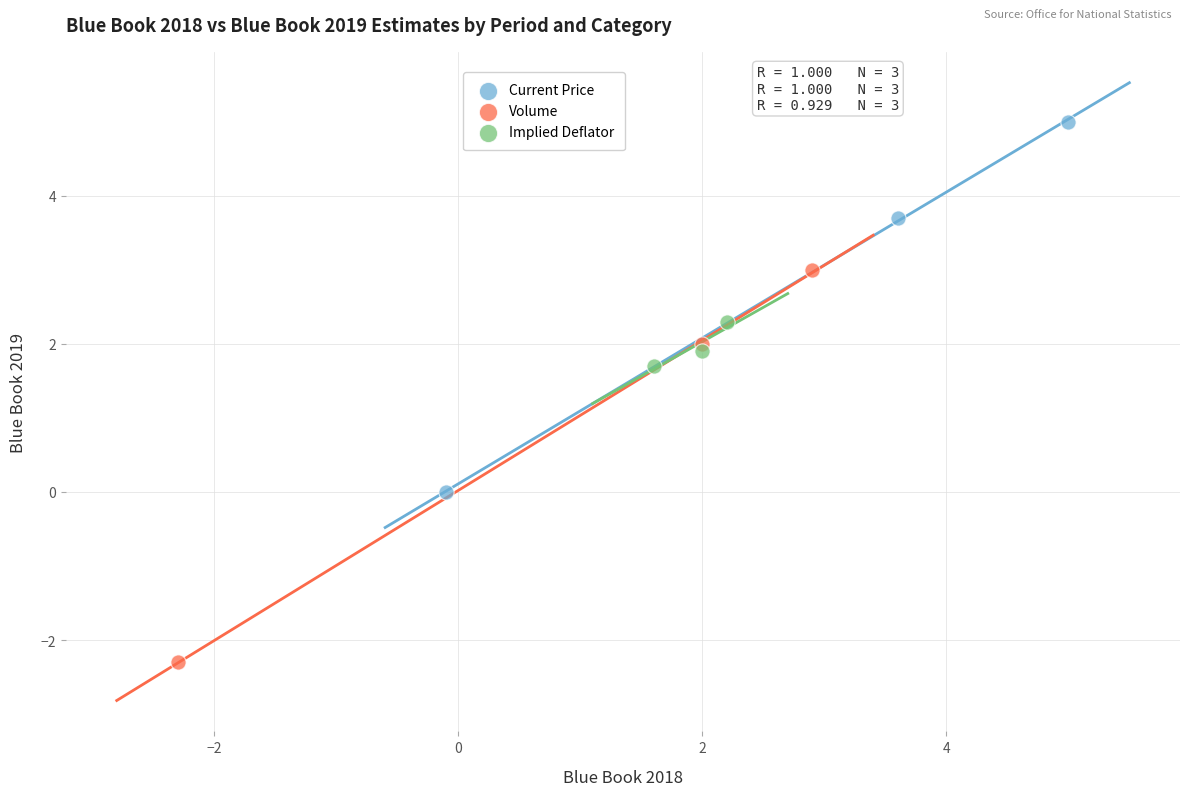

What are all the series names shown in the legend?

Current Price, Volume, Implied Deflator